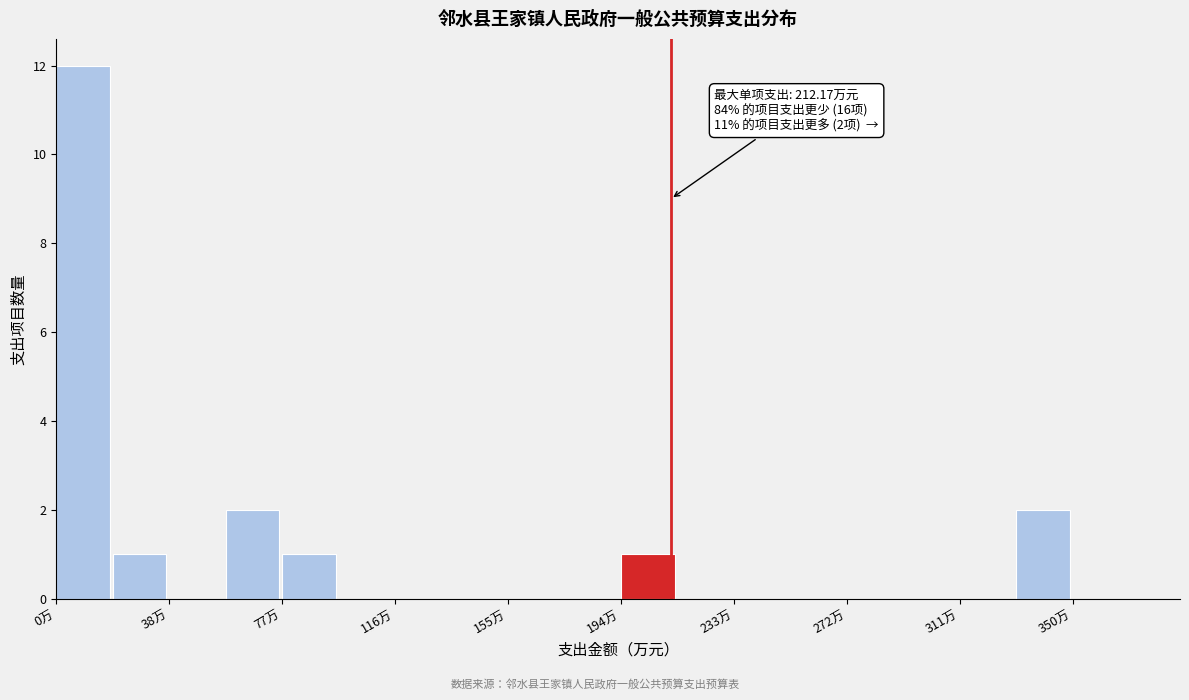

Read against the x-axis, roughly where is the centre of the tallest bar?

10